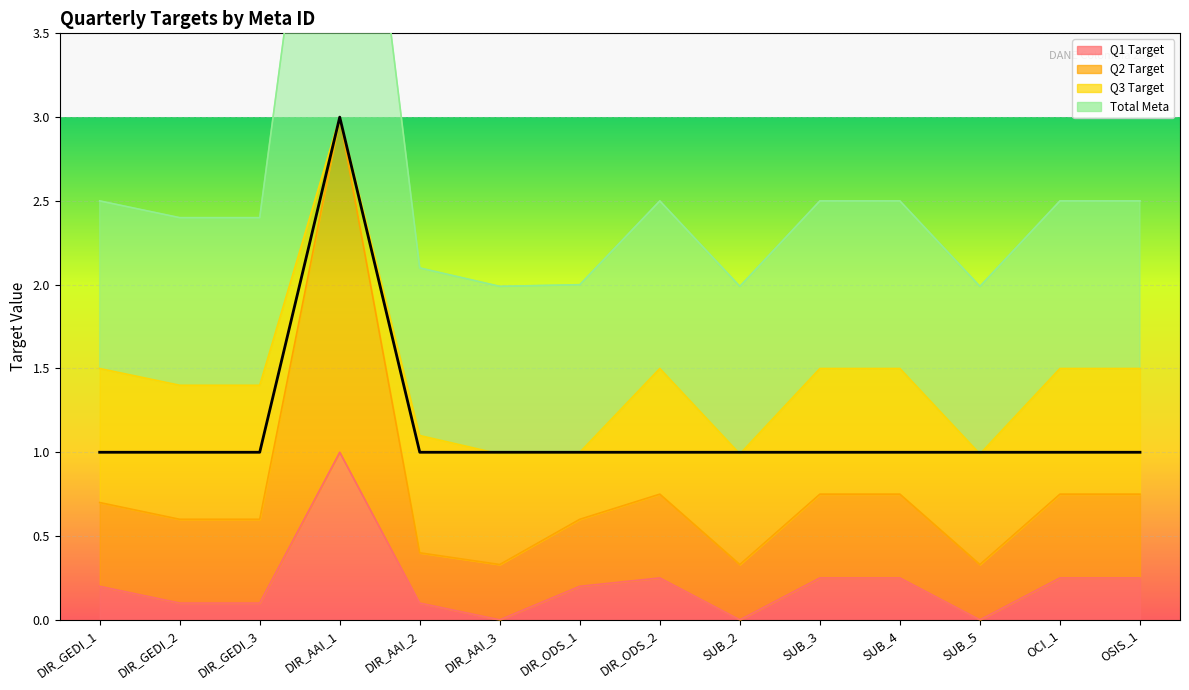

Where is the first local maximum for Total Meta?

DIR_AAI_1